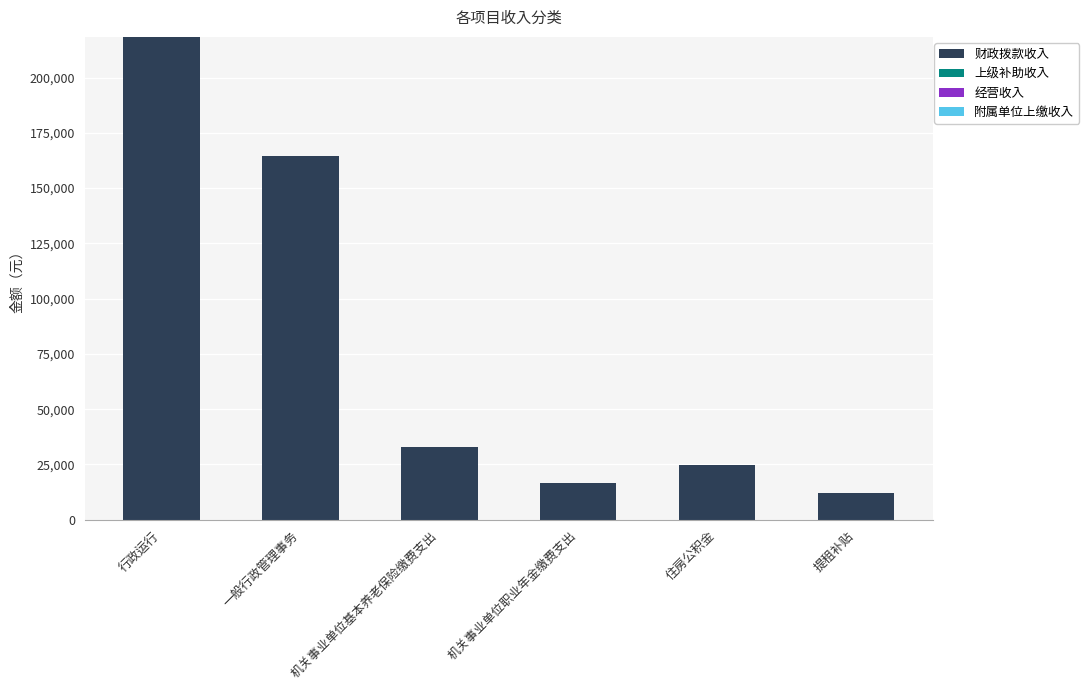

Between 提租补贴 and 行政运行, which is larger?

行政运行